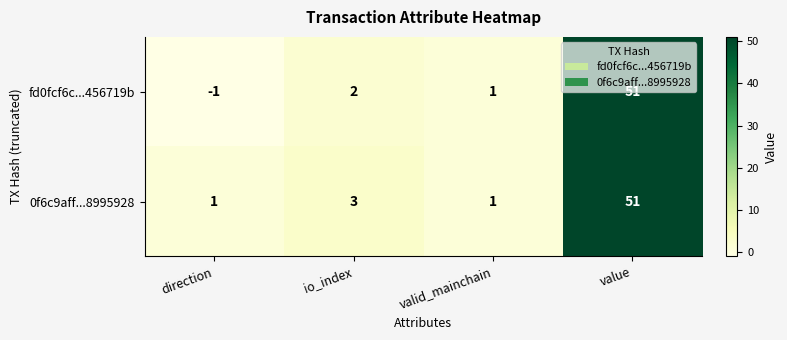

True or false: 0f6c9aff...8995928 has a value of 1 at direction.

True